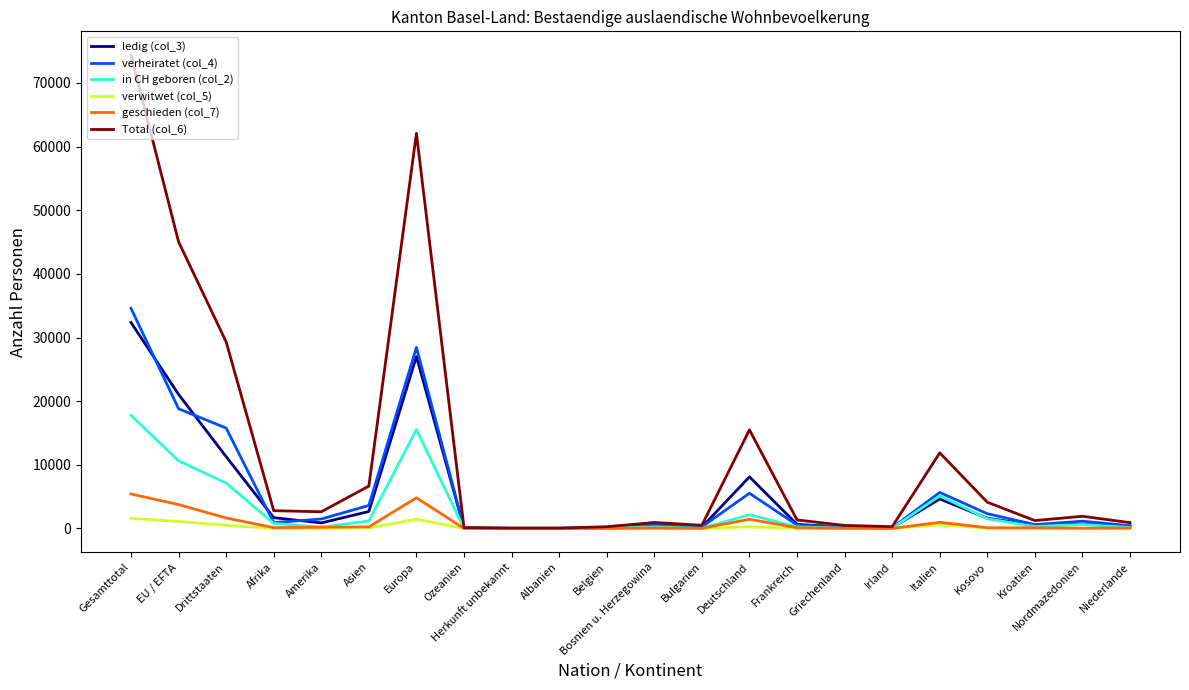

True or false: verheiratet (col_4) has a value of 12978 at Gesamttotal.

False